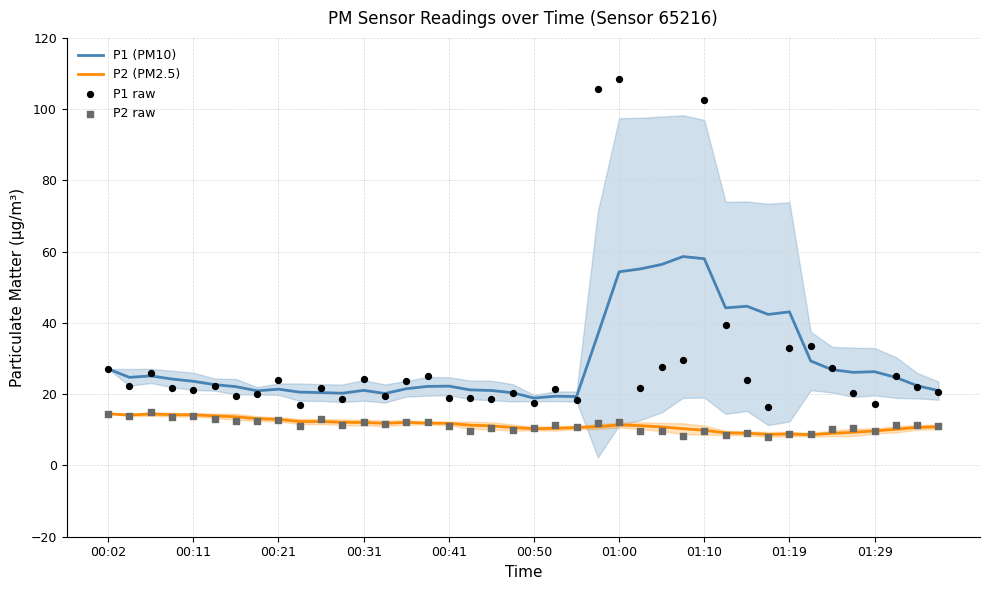

Which series has the largest Y range (max minus min)?

P1 raw